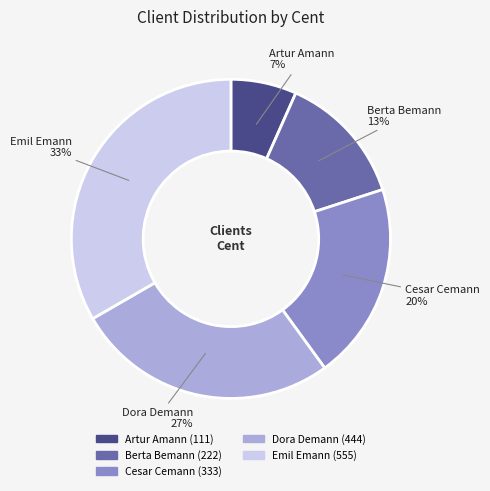

True or false: Dora Demann accounts for 37% of the total.

False